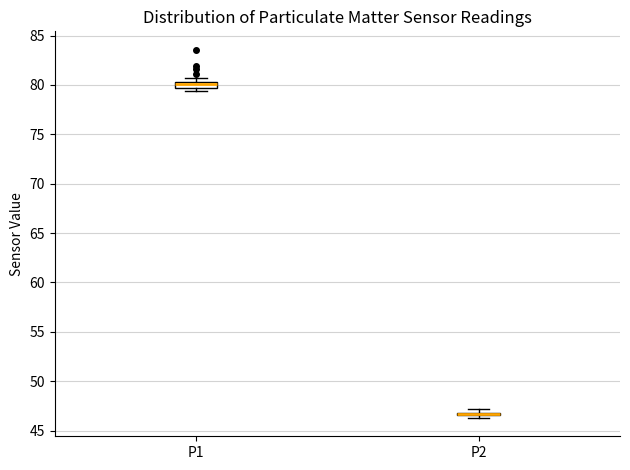

Where does the median line of the box for P1 sit on the y-axis? The values are not printed on the chart, so give them approximately, as read against the axis.

80.0